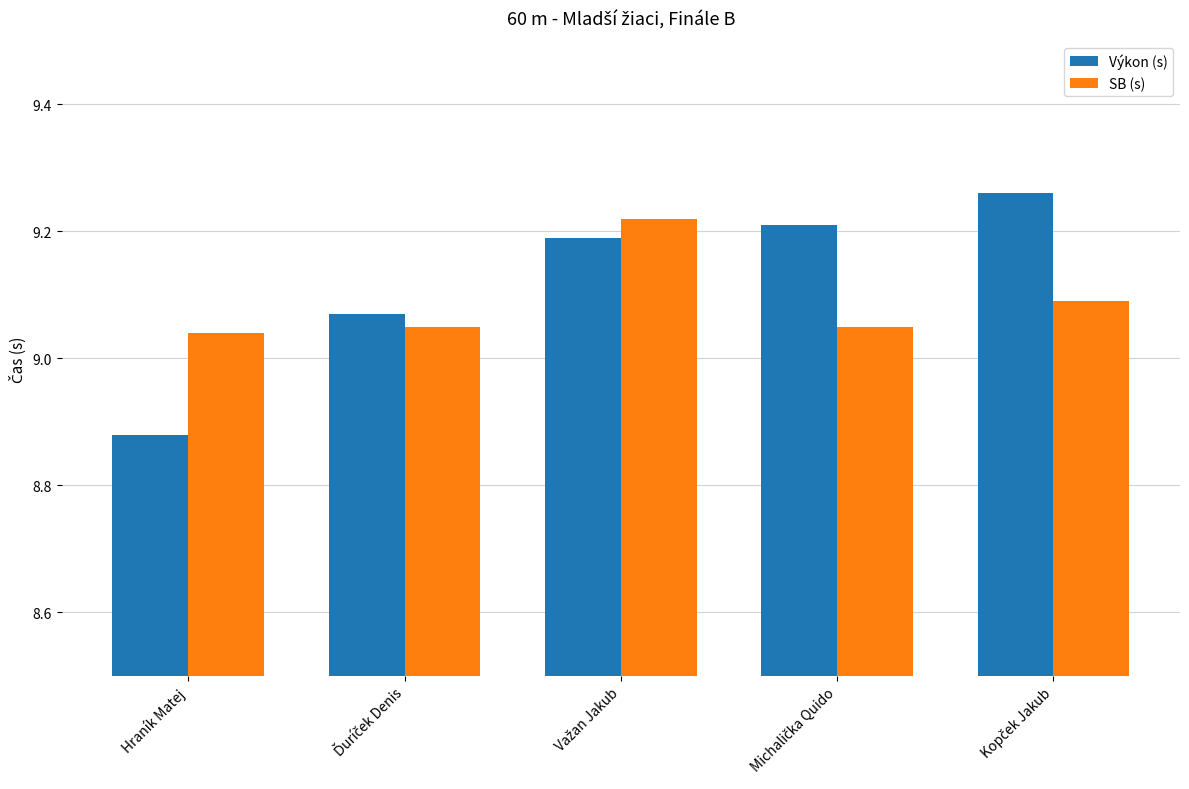

The Výkon (s) series shows 5.2 at Hraník Matej. True or false?

False